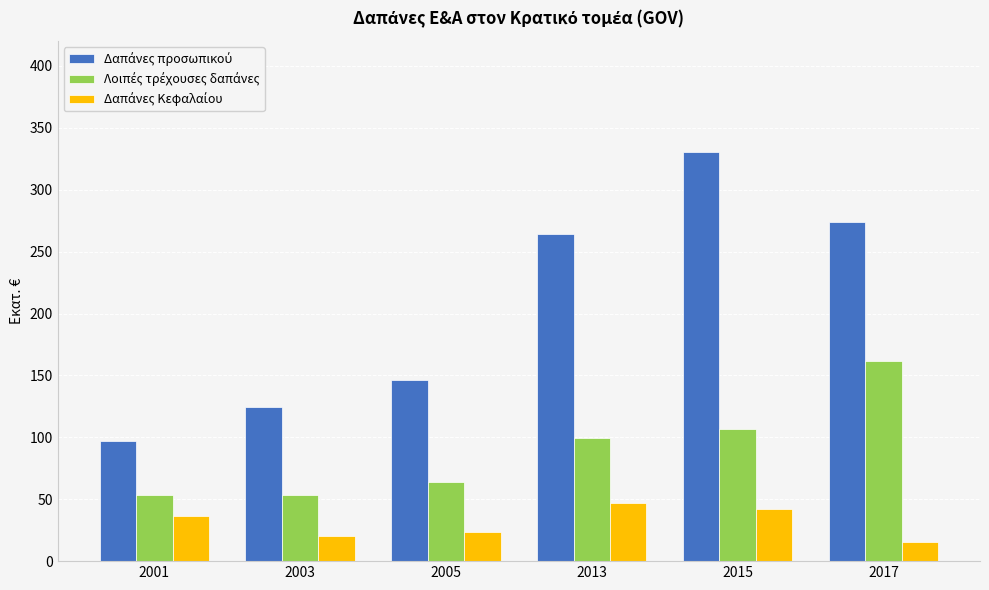

At which category is the sum across all series the highest?

2015